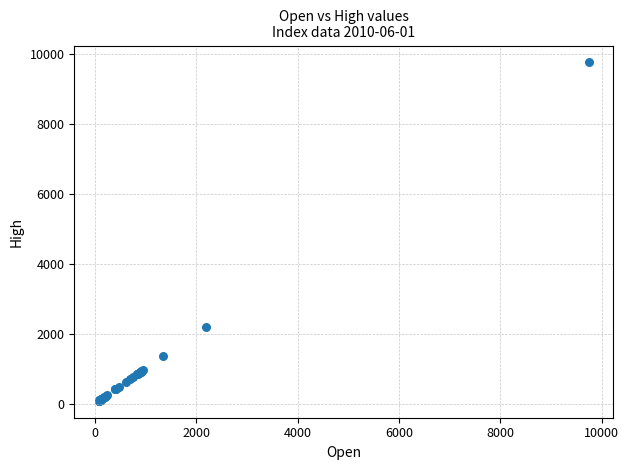

What Y value in the scatter plot is closest to 4913?

2188.4